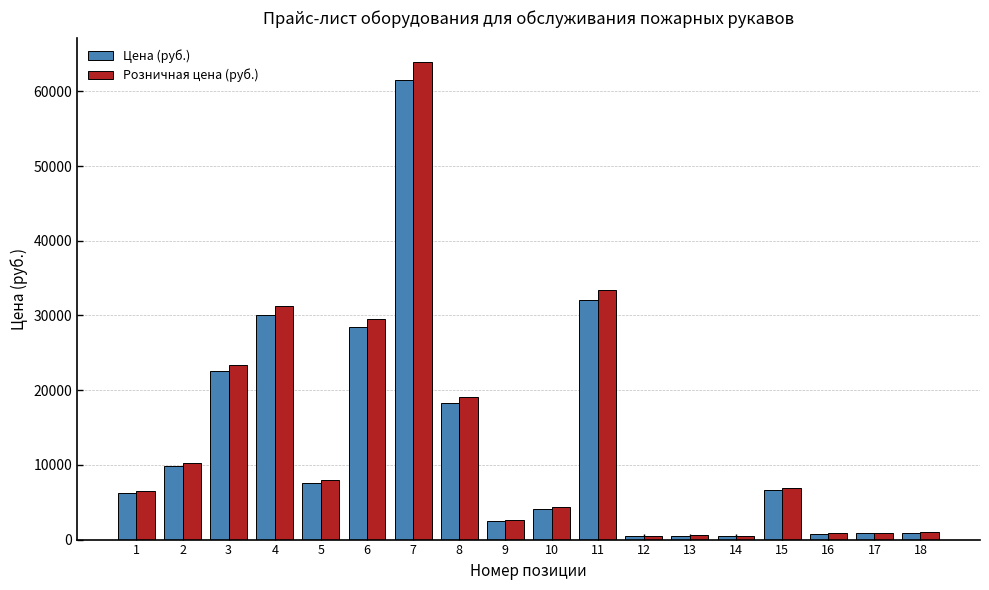

True or false: Розничная цена (руб.) has a value of 2565 at 9.

True